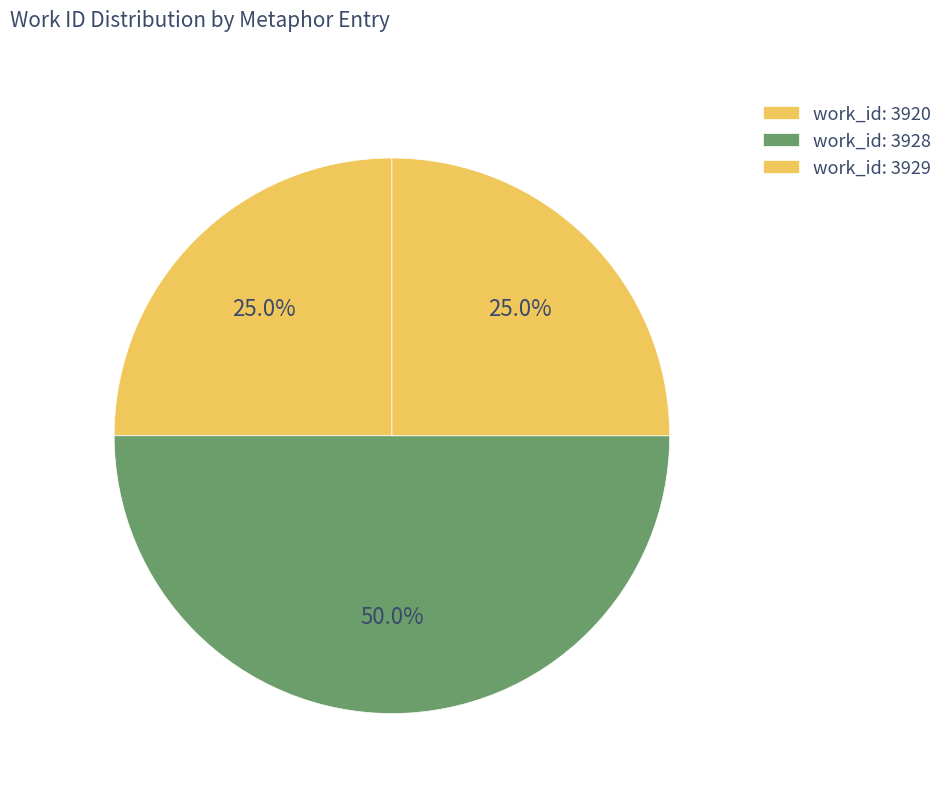

Count the number of slices in the pie.

3